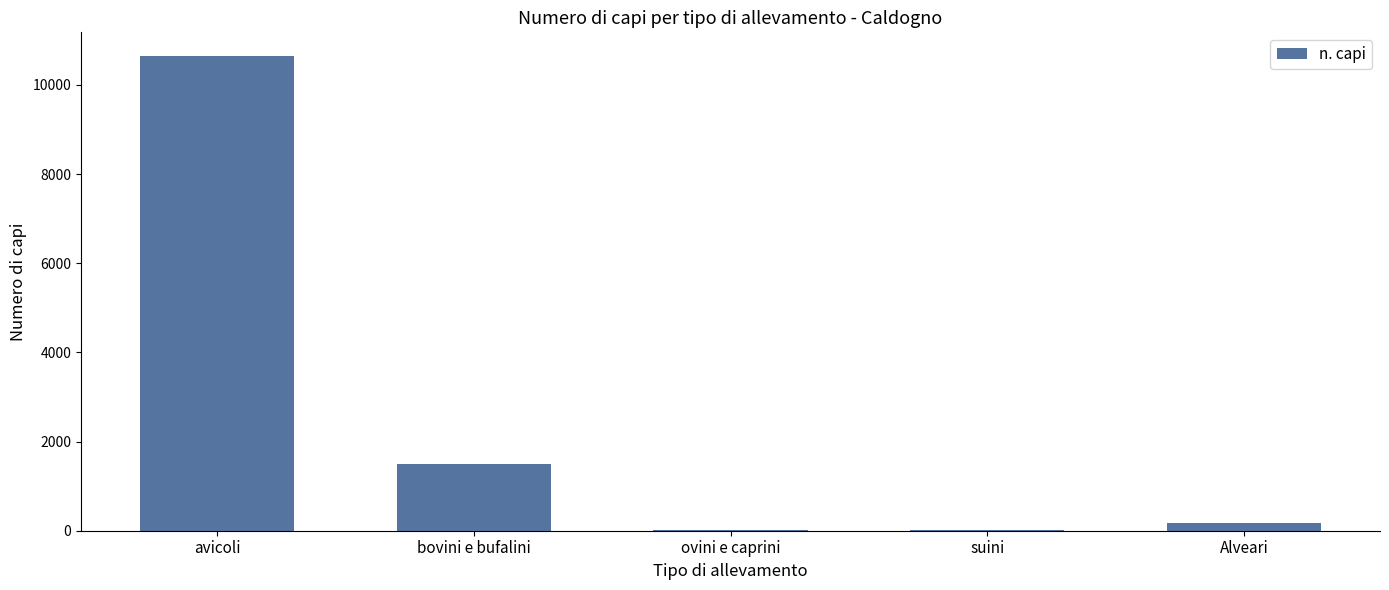

Which category has the highest value across all series?

avicoli